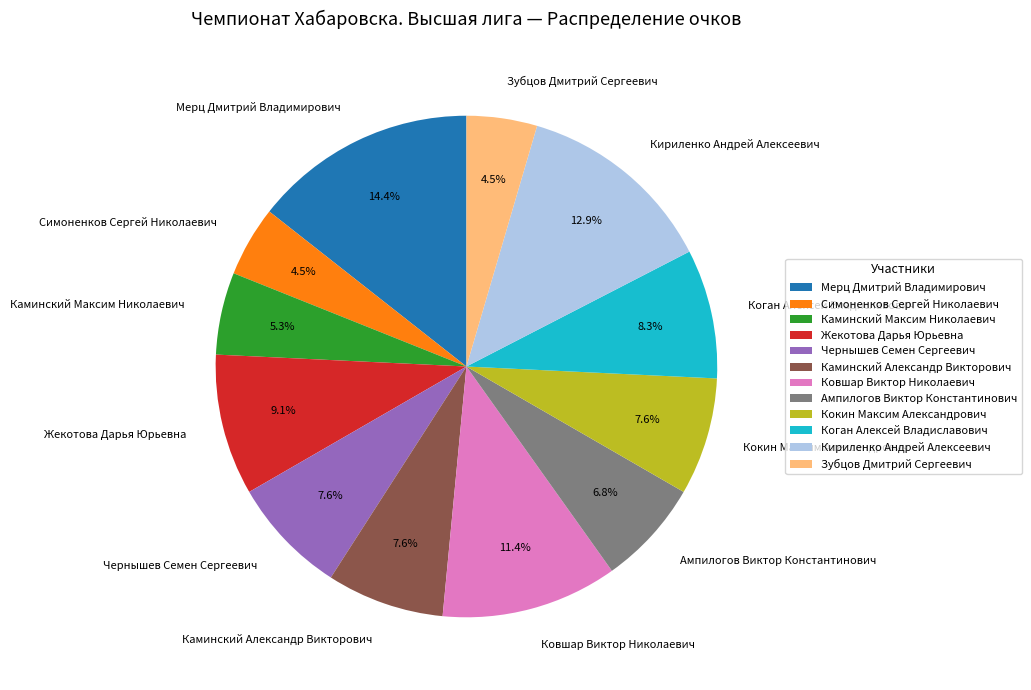

Count the number of slices in the pie.

12